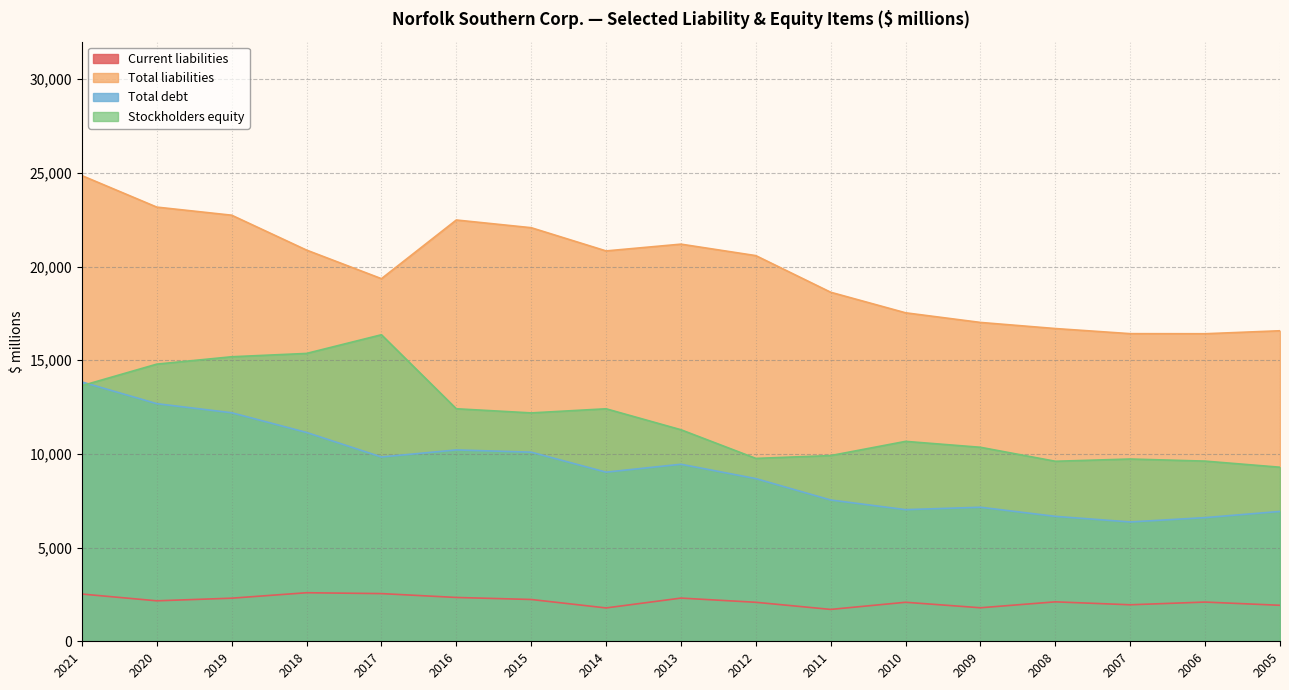

Where is the first local maximum for Stockholders equity?

2017